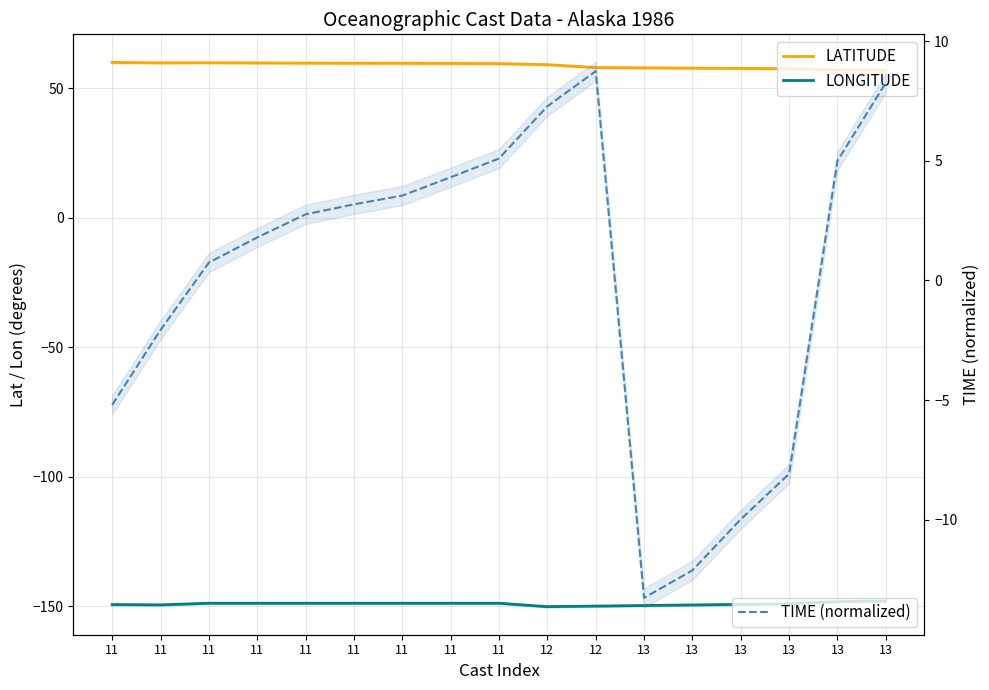

At how many categories does at least one series exceed -94?

17